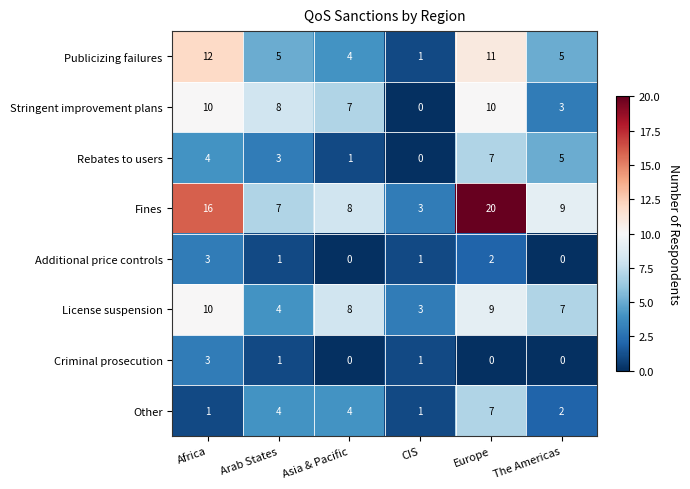

What is the average value of the Publicizing failures series?

6